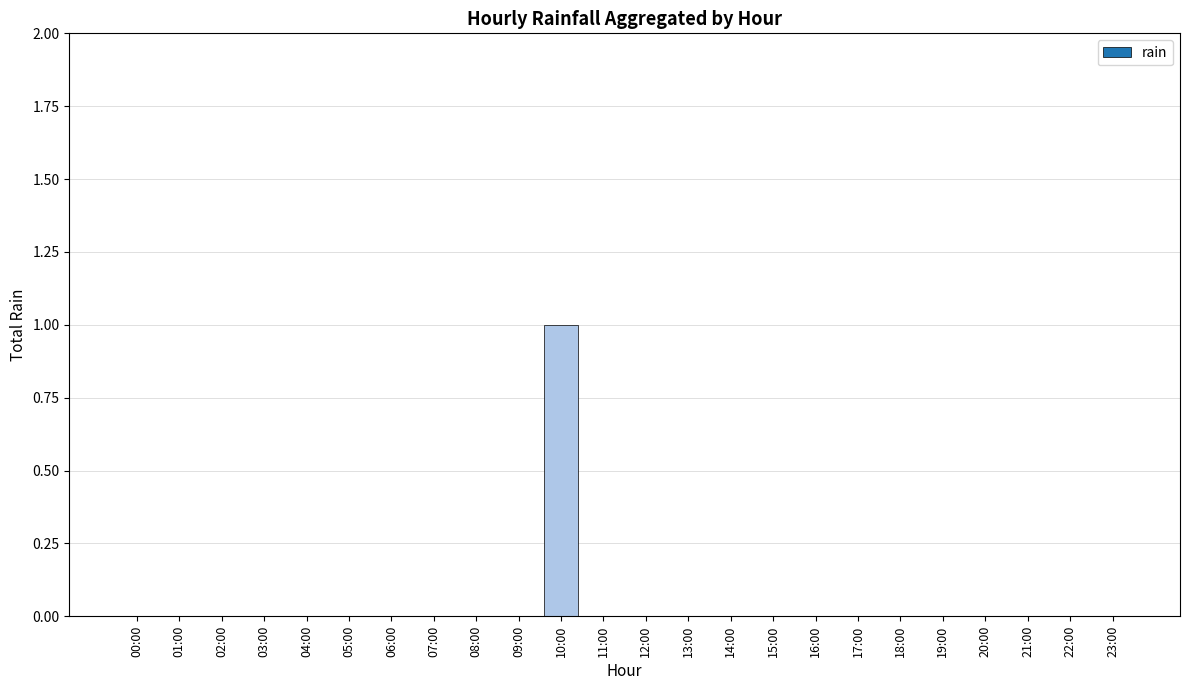

Reading left to right, extract all data points from this chart.

00:00=0	01:00=0	02:00=0	03:00=0	04:00=0	05:00=0	06:00=0	07:00=0	08:00=0	09:00=0	10:00=1	11:00=0	12:00=0	13:00=0	14:00=0	15:00=0	16:00=0	17:00=0	18:00=0	19:00=0	20:00=0	21:00=0	22:00=0	23:00=0